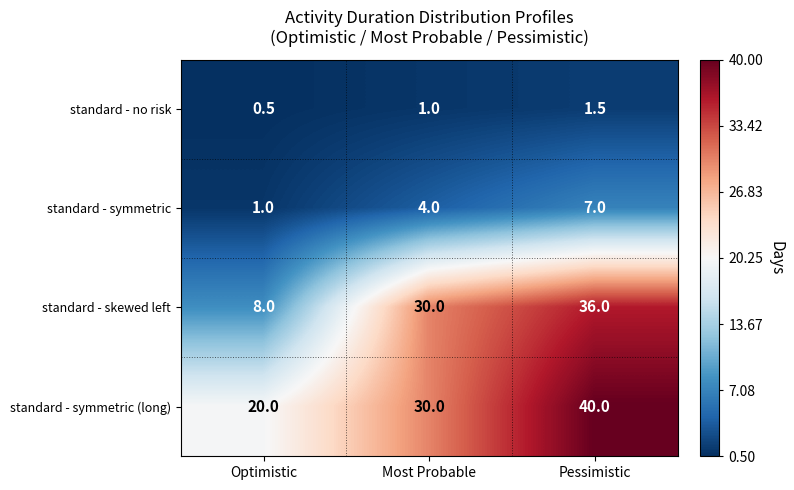

True or false: standard - symmetric has a value of 4.0 at Most Probable.

True